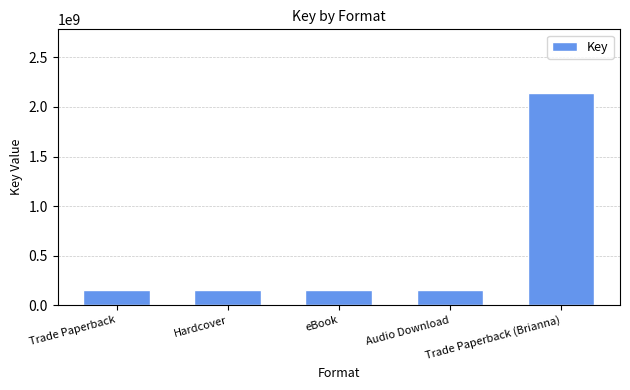

Is it true that the value at Hardcover is 32634954?

False